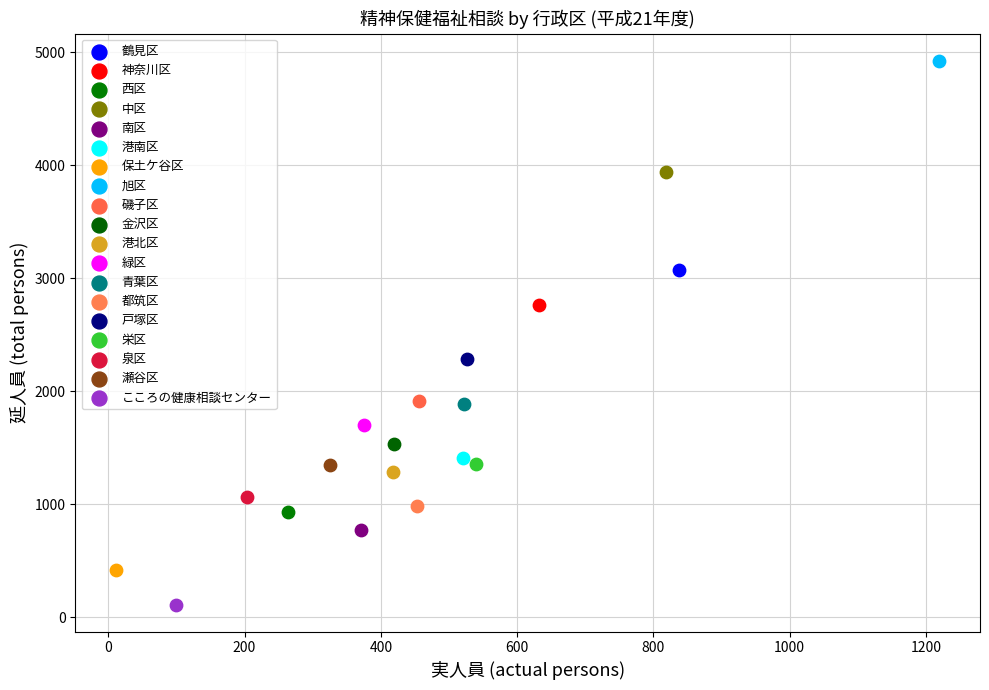

Which series contains the highest Y value?

旭区